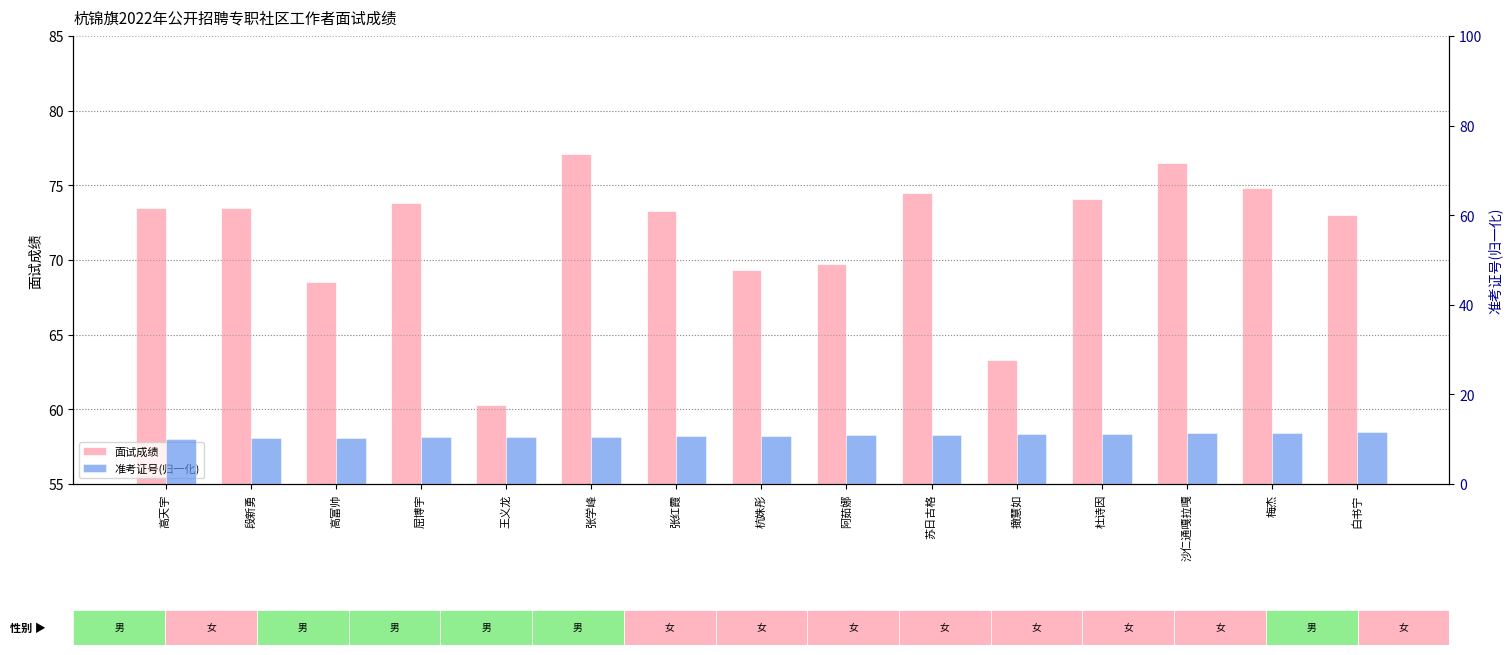

The 面试成绩 series shows 127.1 at 梅杰. True or false?

False